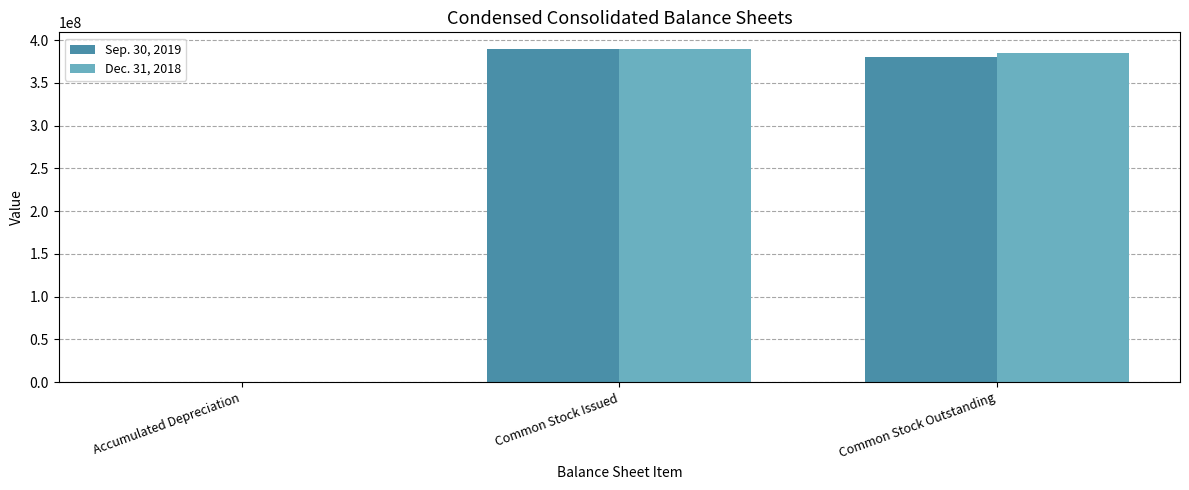

What is the greatest value displayed?

389643771.0